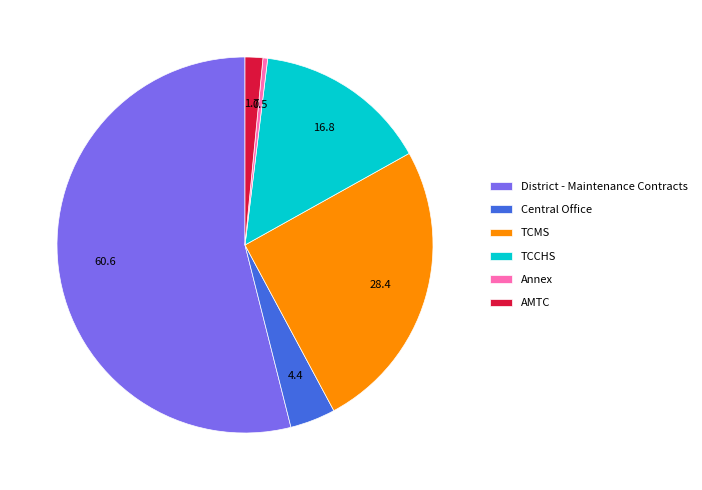

Which slice is the largest?

District - Maintenance Contracts